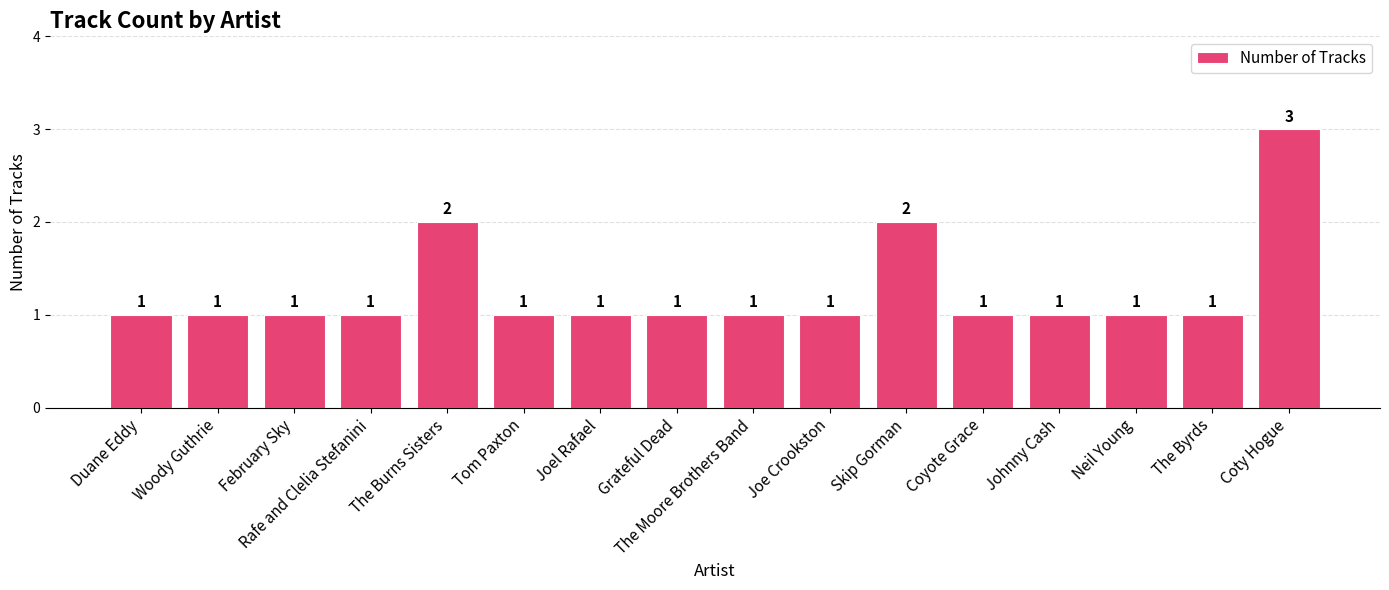

What is the minimum value shown in the chart?

1